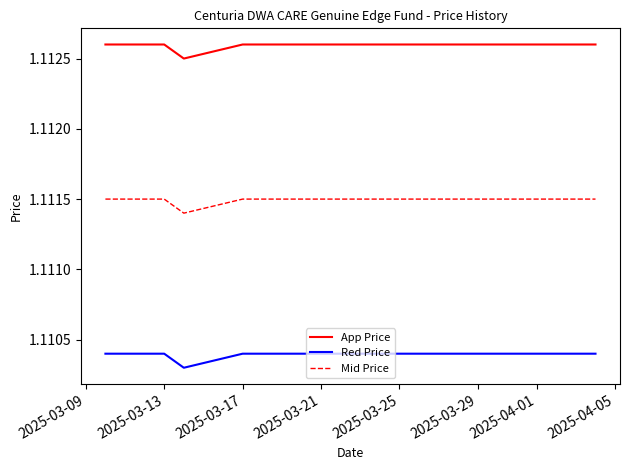

Rank the series by their average value, from highest to lowest.

App Price, Mid Price, Red Price